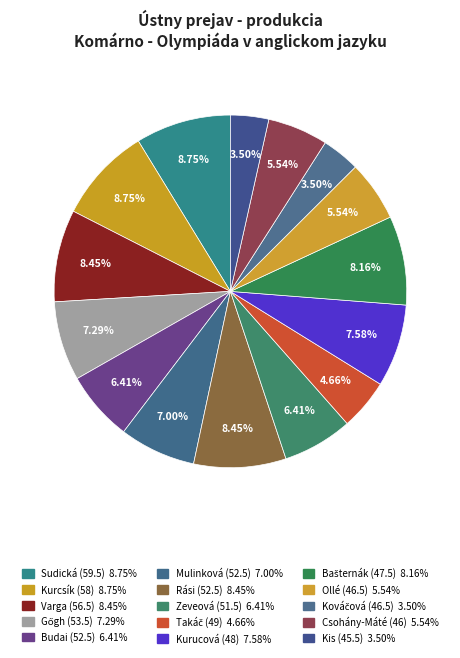

True or false: Budai (52.5) accounts for 6% of the total.

True